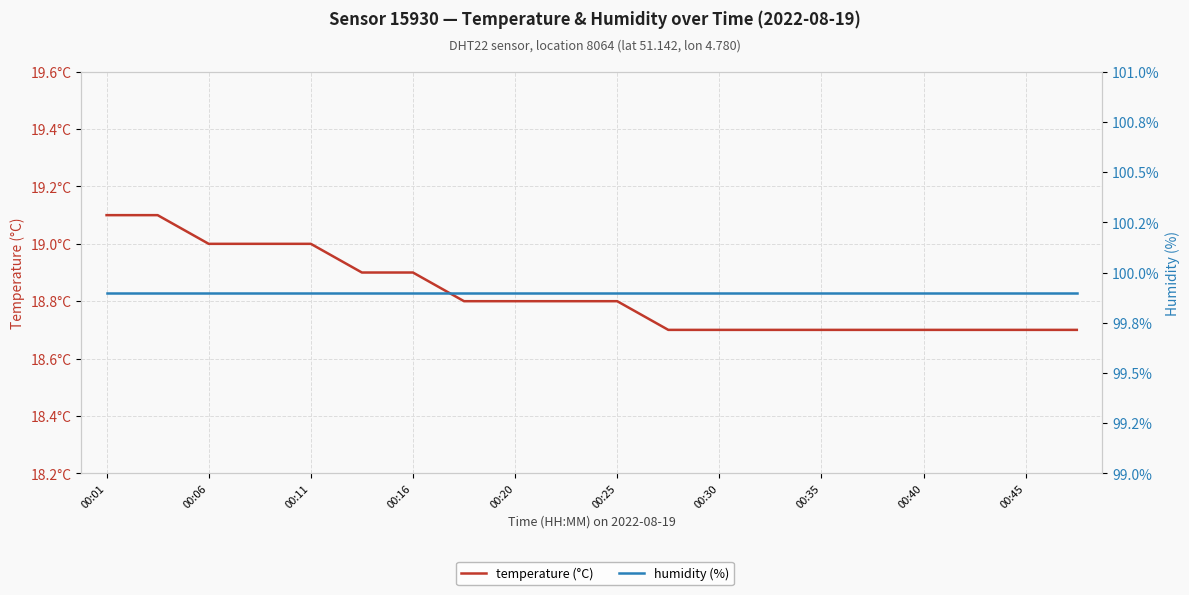

What are all the series names shown in the legend?

temperature (°C), humidity (%)